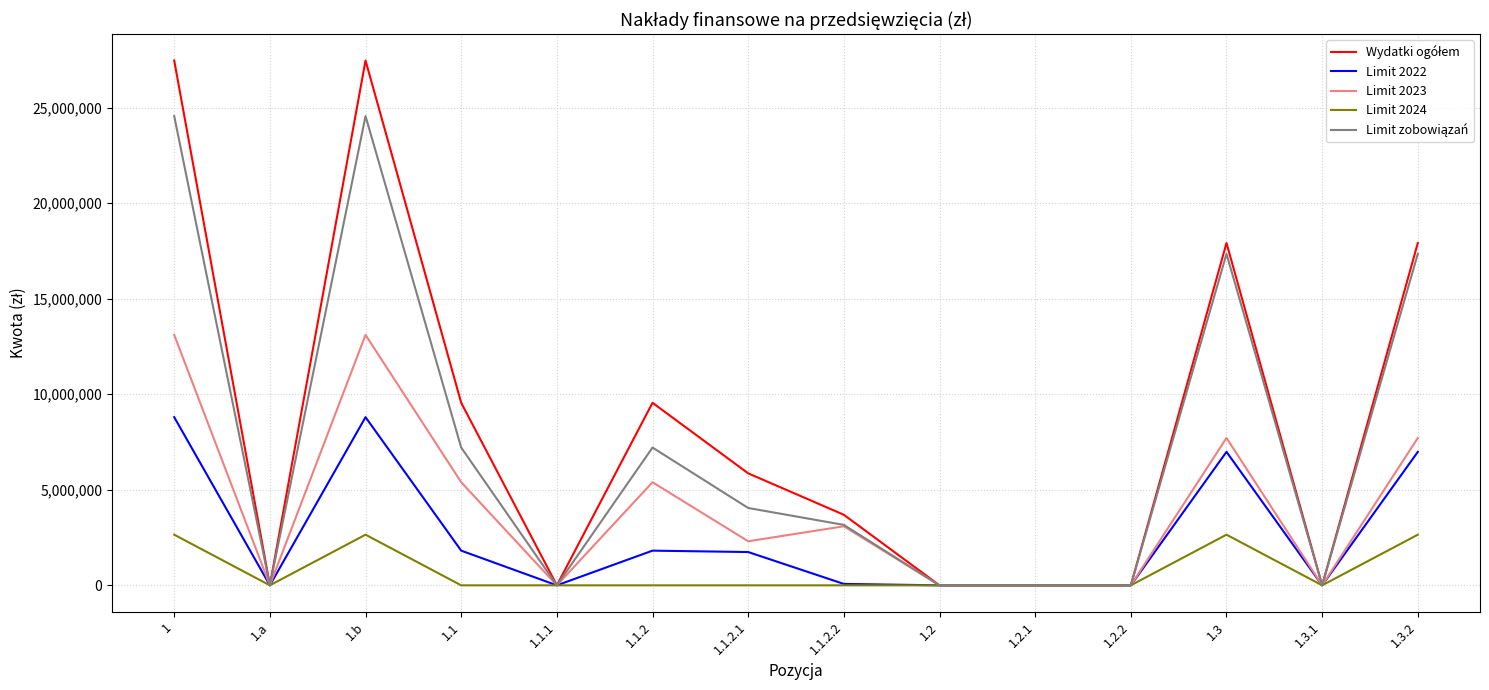

Does the chart display data point markers on the line(s)?

No